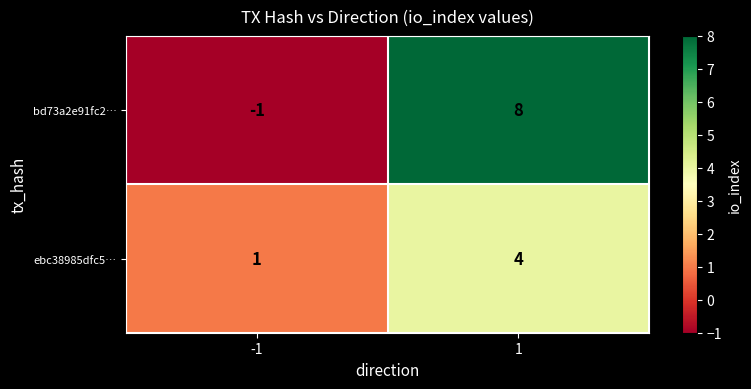

True or false: bd73a2e91fc2… has a value of -2 at -1.

False